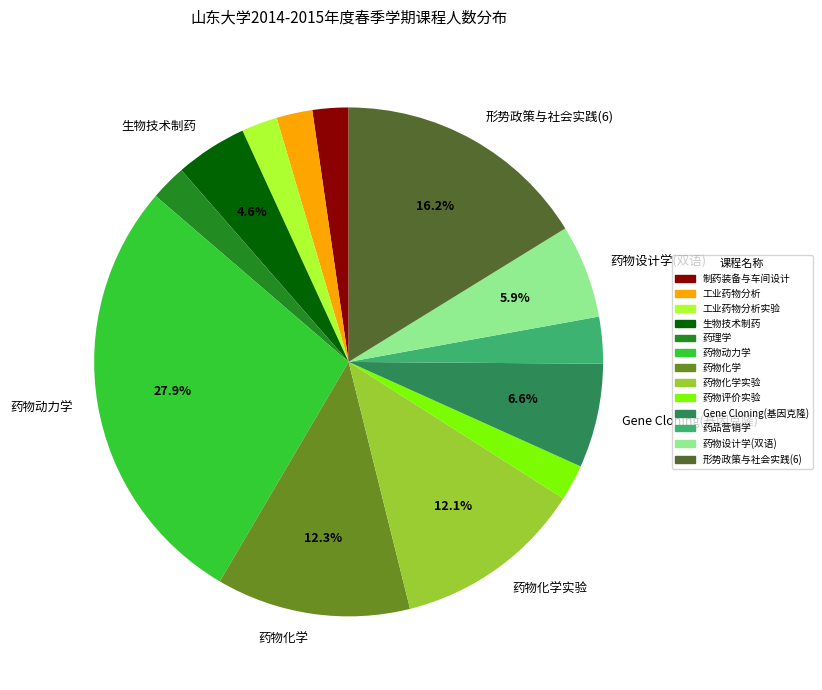

Is there any slice that represents more than half of the pie?

No